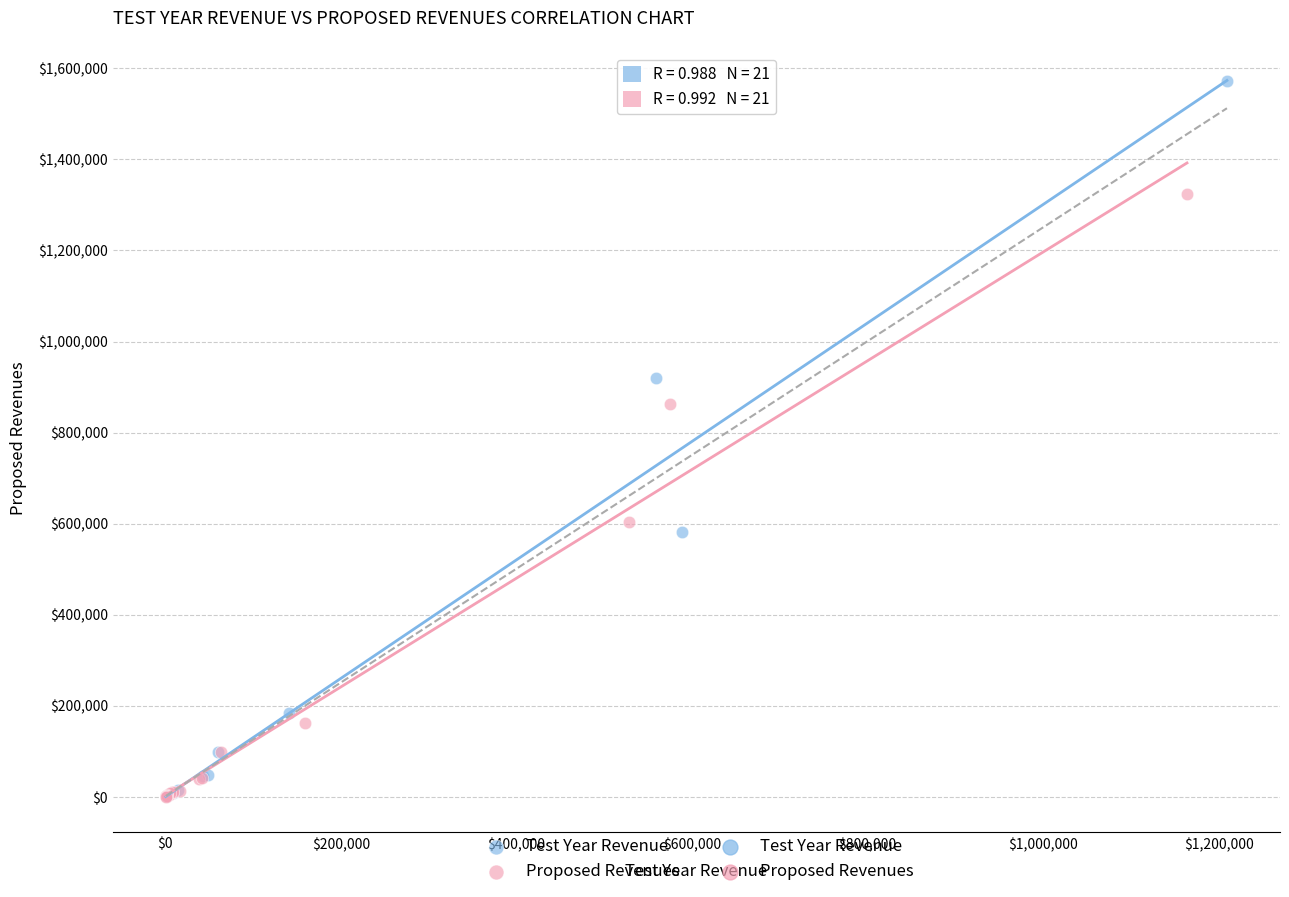

Which series has the largest Y range (max minus min)?

Test Year Revenue